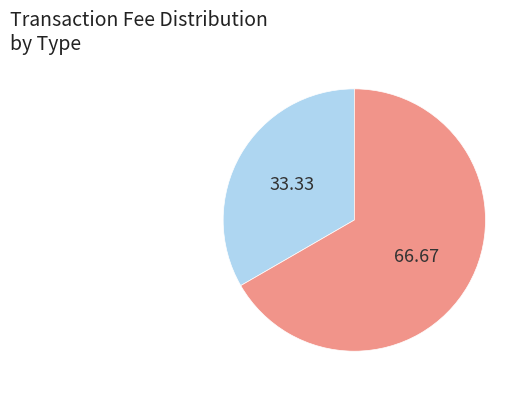

Is there a majority slice in this chart?

Yes